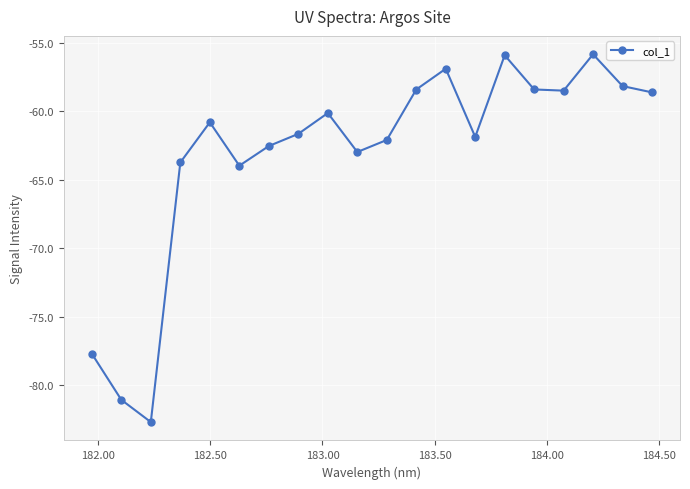

What is the sum of all values?

-1262.0